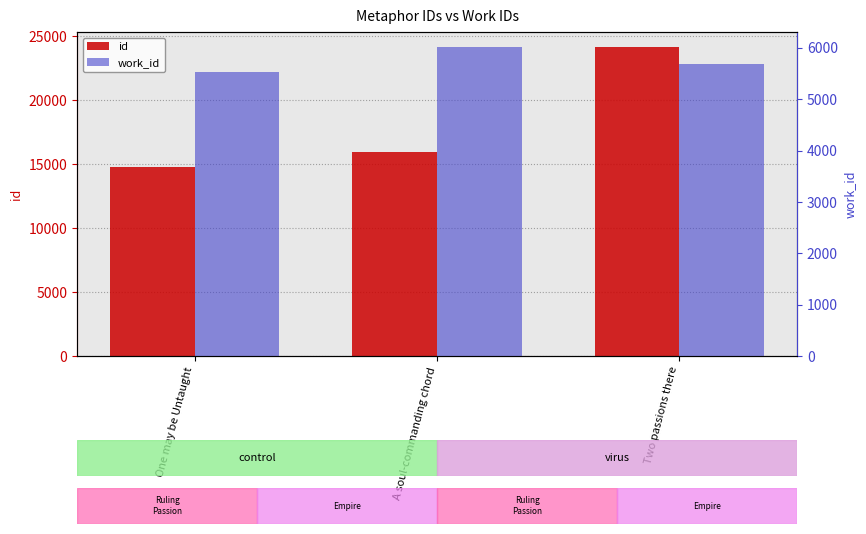

Where is work_id nearest to the value 5766?

Two passions there